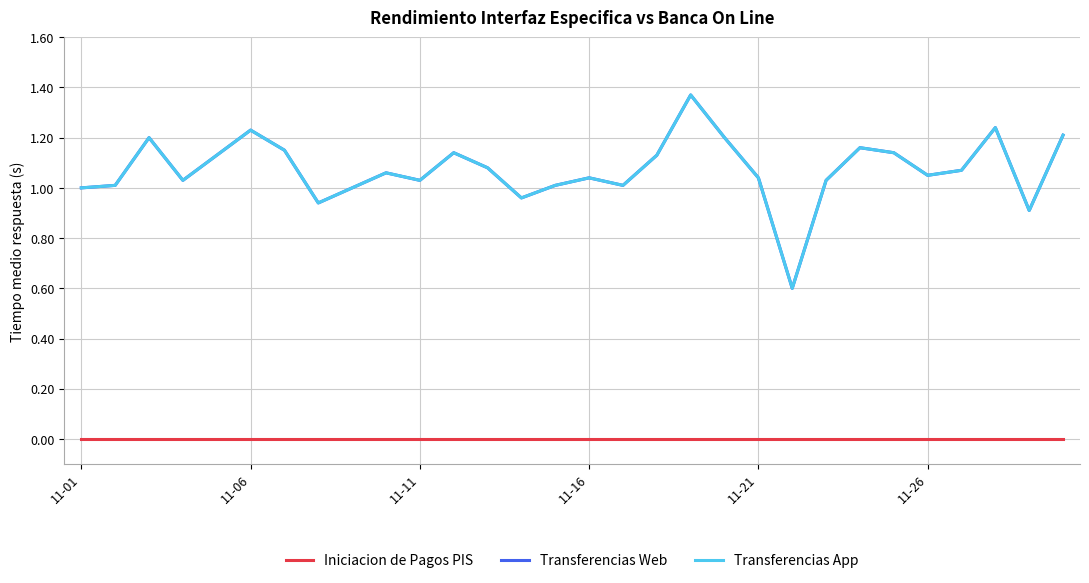

True or false: Transferencias Web and Iniciacion de Pagos PIS intersect in this chart.

False